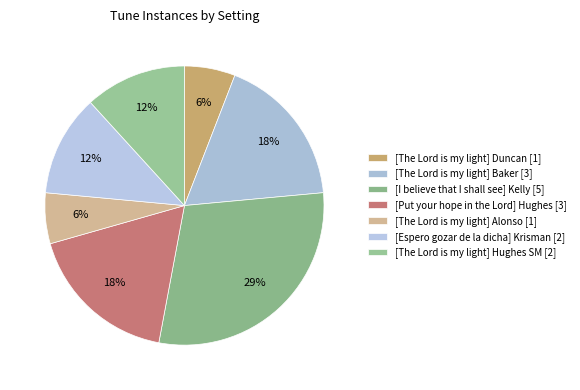

Which slice is the largest?

[I believe that I shall see] Kelly [5]